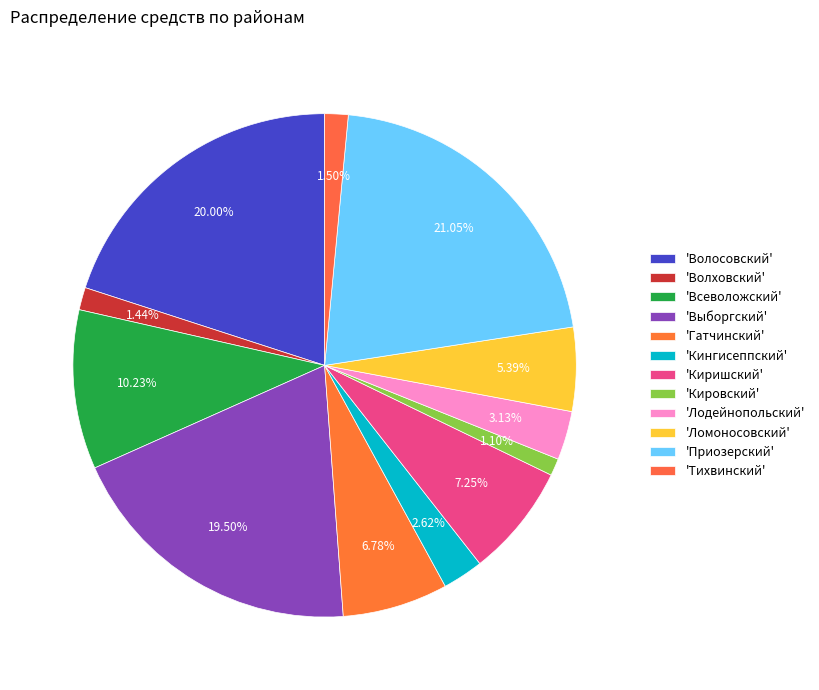

Is there a majority slice in this chart?

No